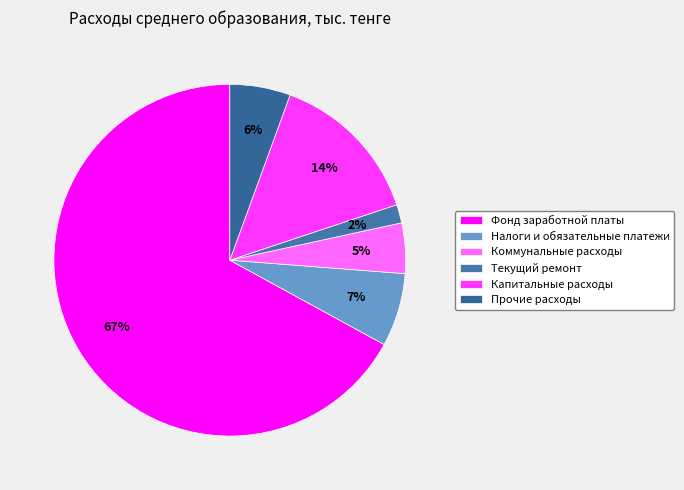

To the nearest percent, what percentage of the pie is Капитальные расходы?

14%